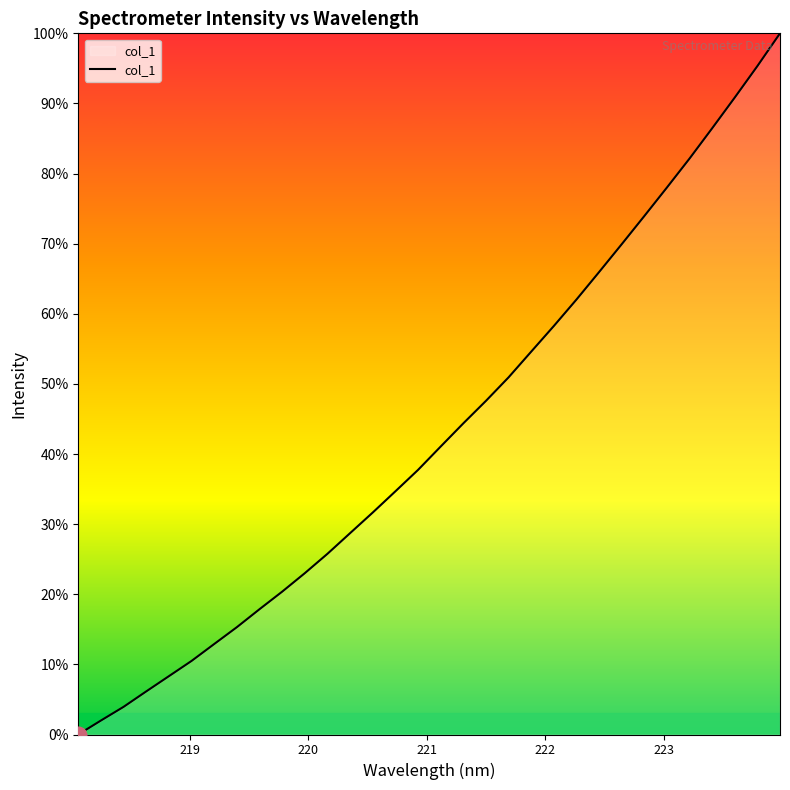

What is the difference between the second highest and minimum values?

2801.5